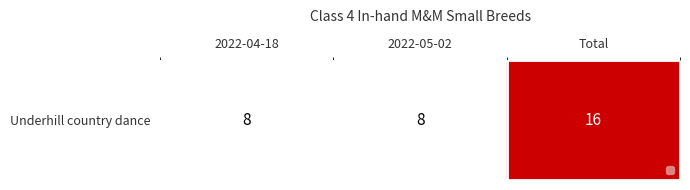

Approximately how many times larger is the value at 2022-05-02 compared to 2022-04-18?

1.0